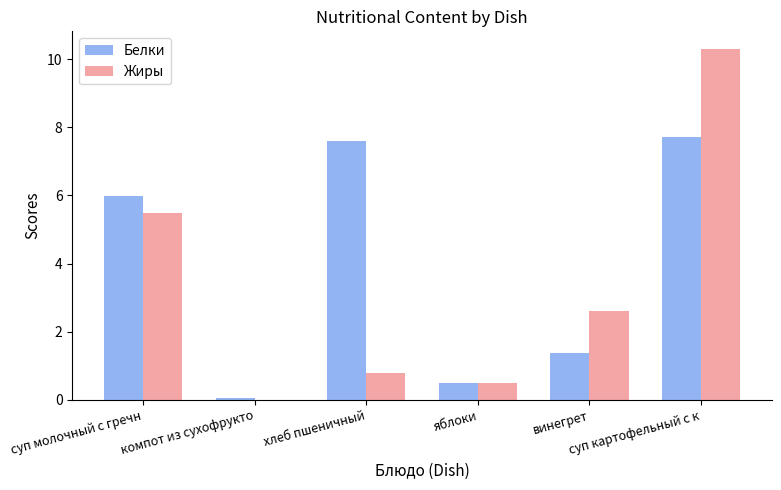

Is it true that Белки equals 0.5 at яблоки?

True